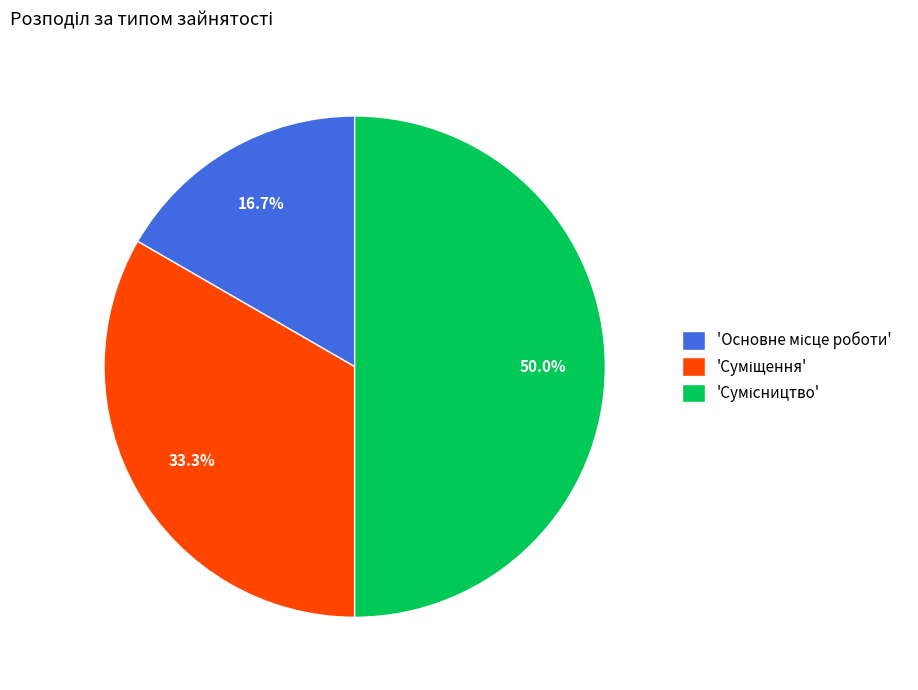

What is the largest slice in the pie chart?

Сумісництво